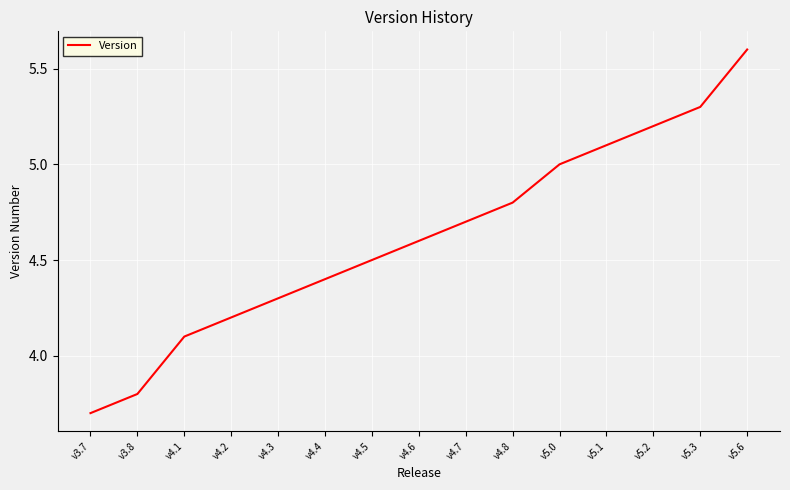

List the labels in order of value, largest first.

v5.6, v5.3, v5.2, v5.1, v5.0, v4.8, v4.7, v4.6, v4.5, v4.4, v4.3, v4.2, v4.1, v3.8, v3.7